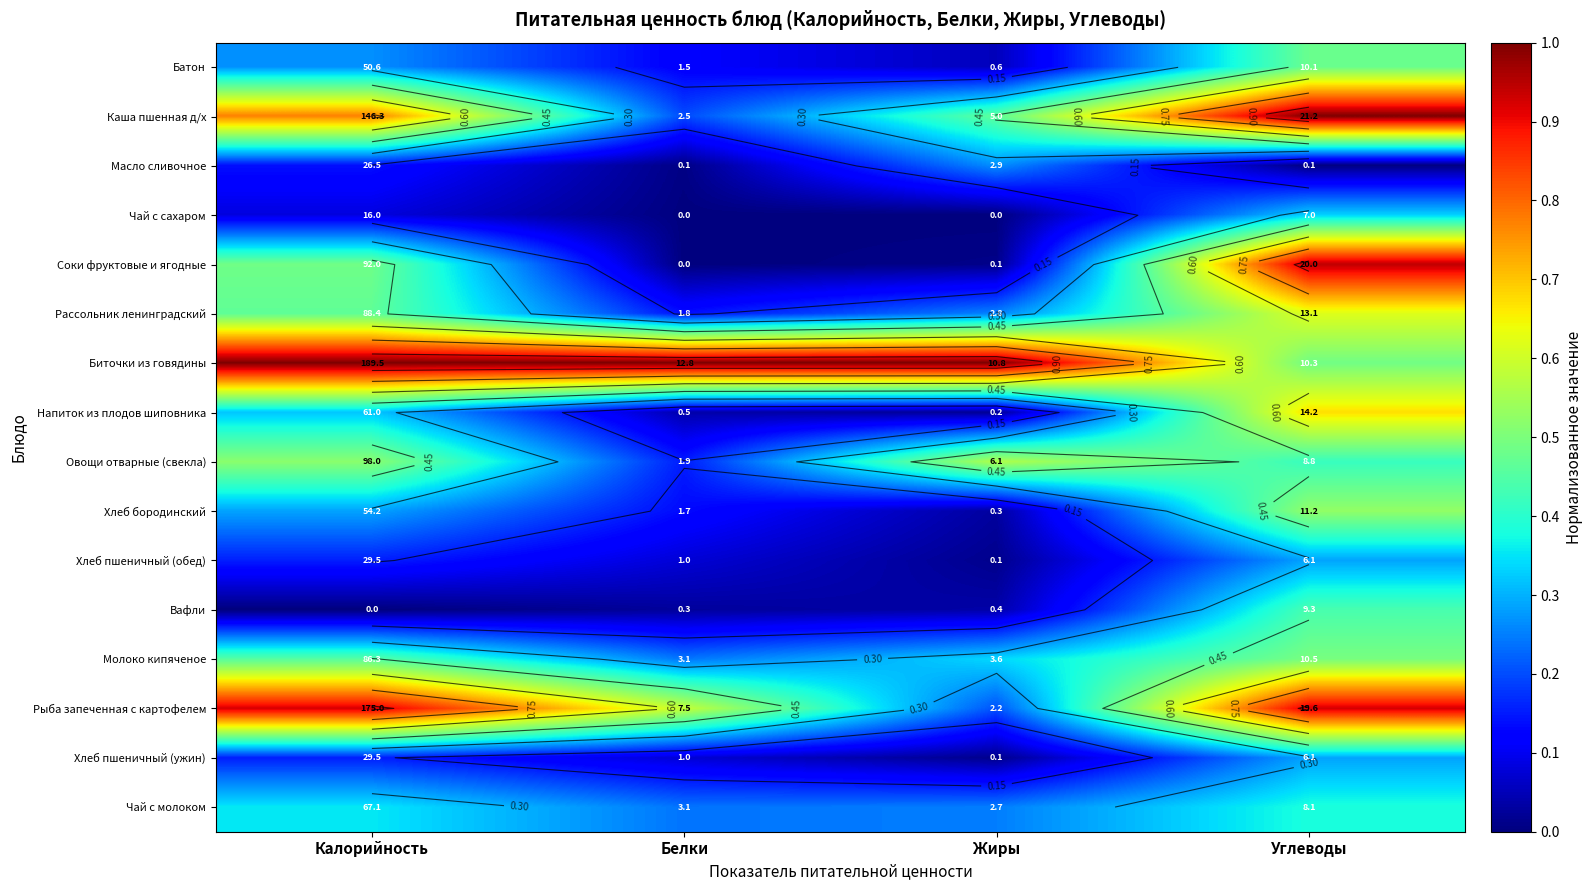

How many distinct data groups are displayed?

16